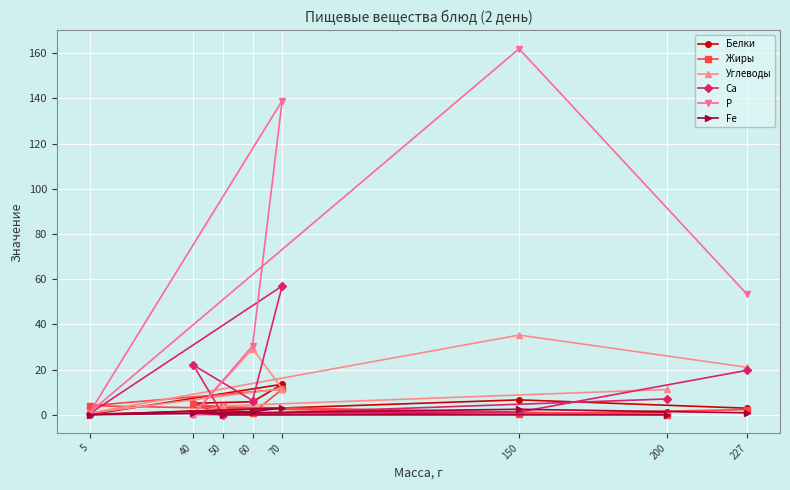

At which category is the sum across all series the highest?

70